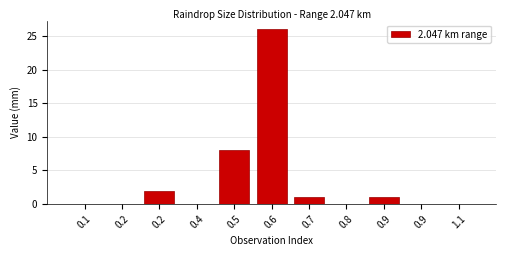

How many distinct data groups are displayed?

1